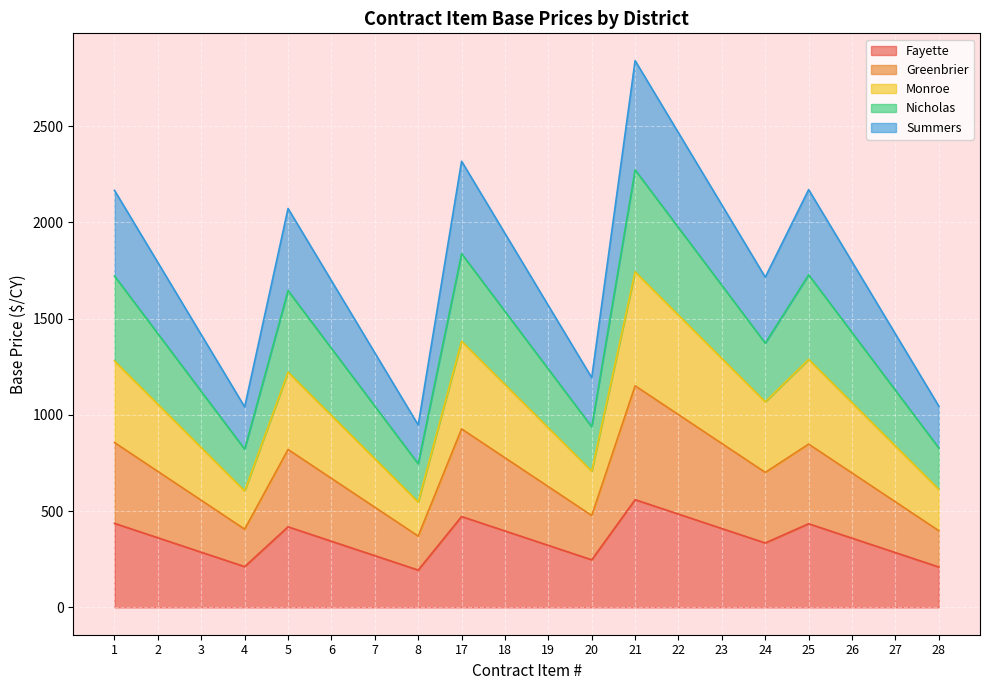

At which category is the sum across all series the highest?

21